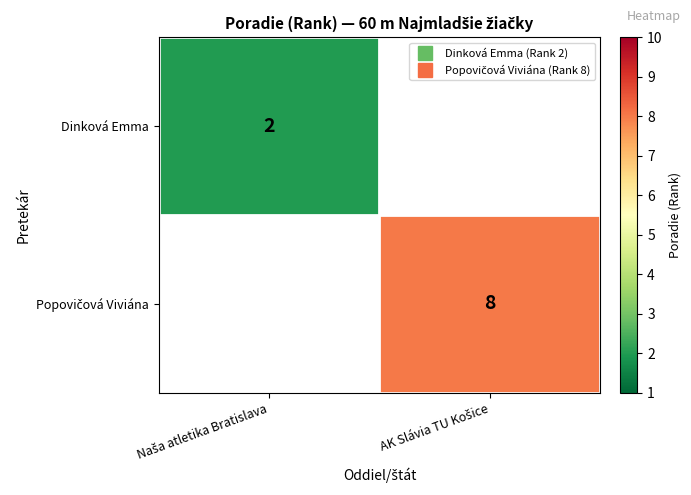

The Dinková Emma series shows 2.0 at Naša atletika Bratislava. True or false?

True